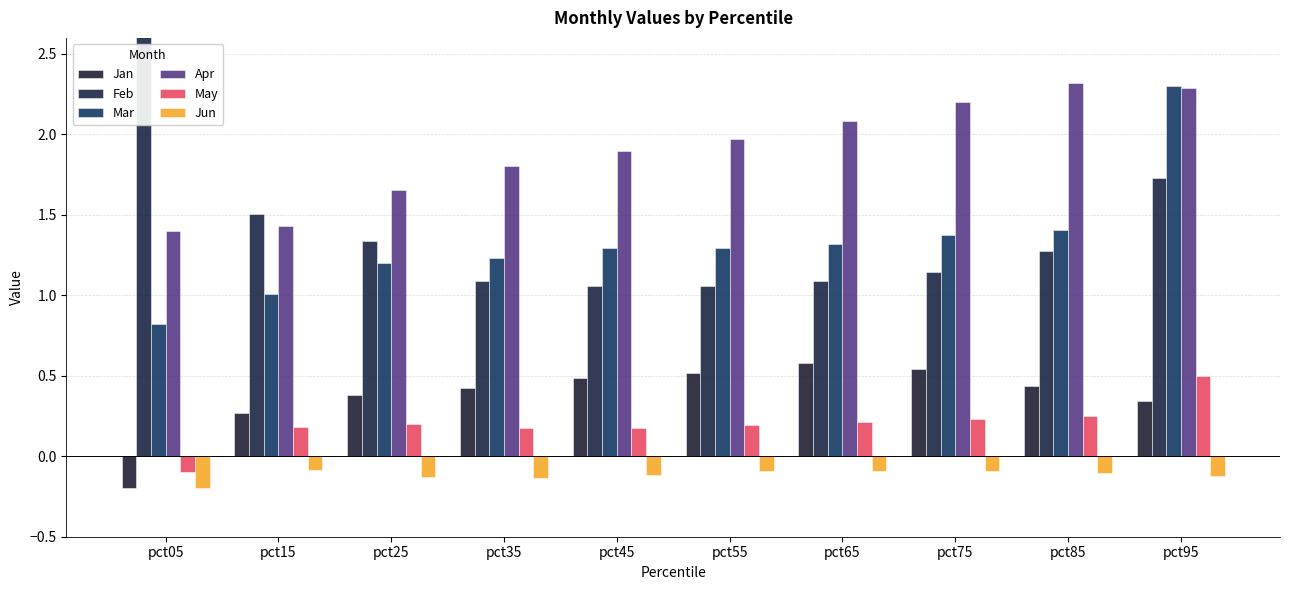

Which series has the widest spread of values?

Feb